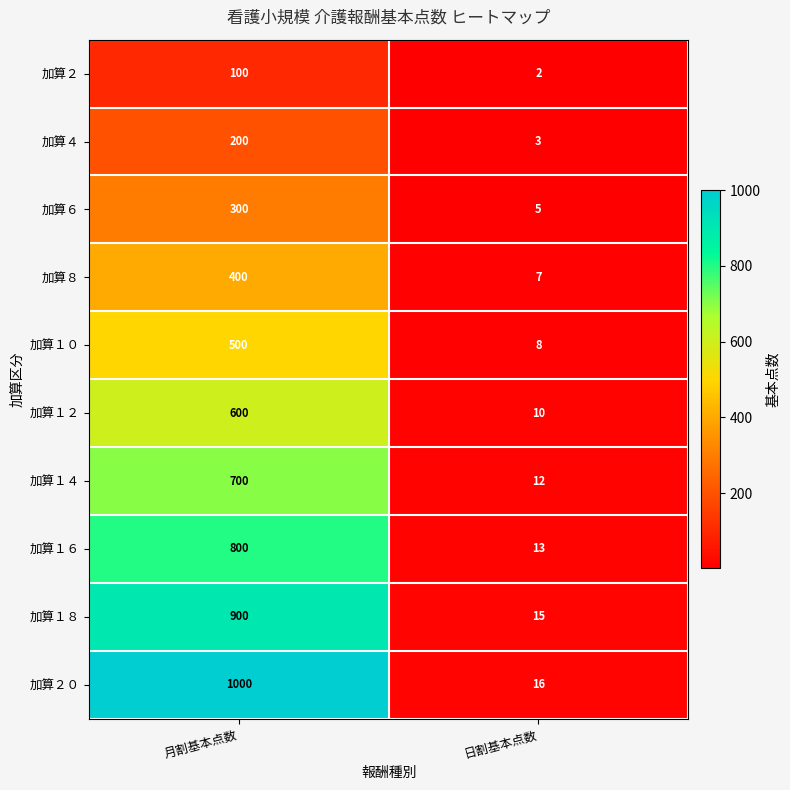

Which series has the largest range (max minus min)?

加算２０